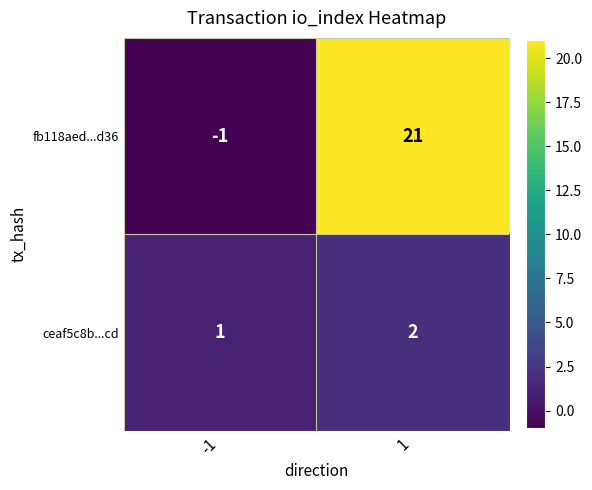

Reading left to right, transcribe all the data shown in this chart.

fb118aed...d36: -1=-1	1=21
ceaf5c8b...cd: -1=1	1=2